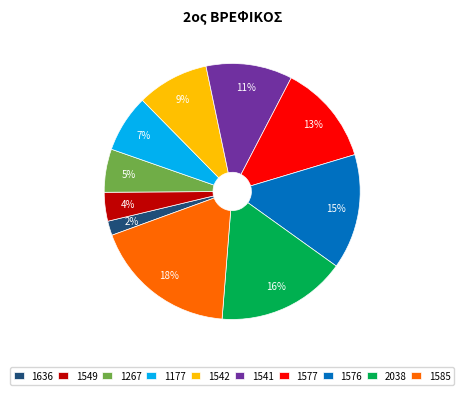

Is 1267 the majority of the pie?

No